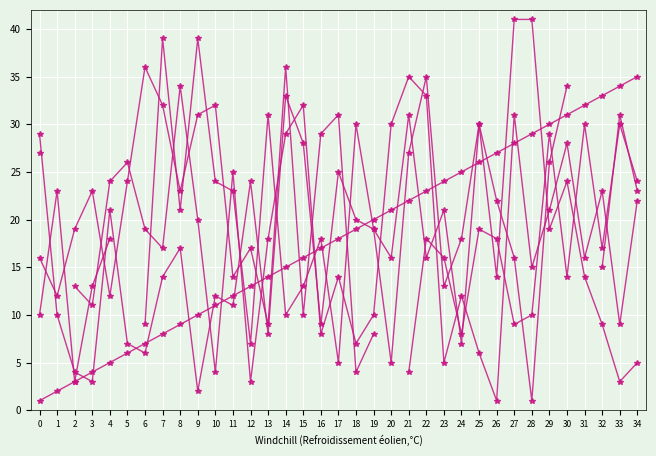

True or false: col_15 has a value of 12.0 at 1.

True